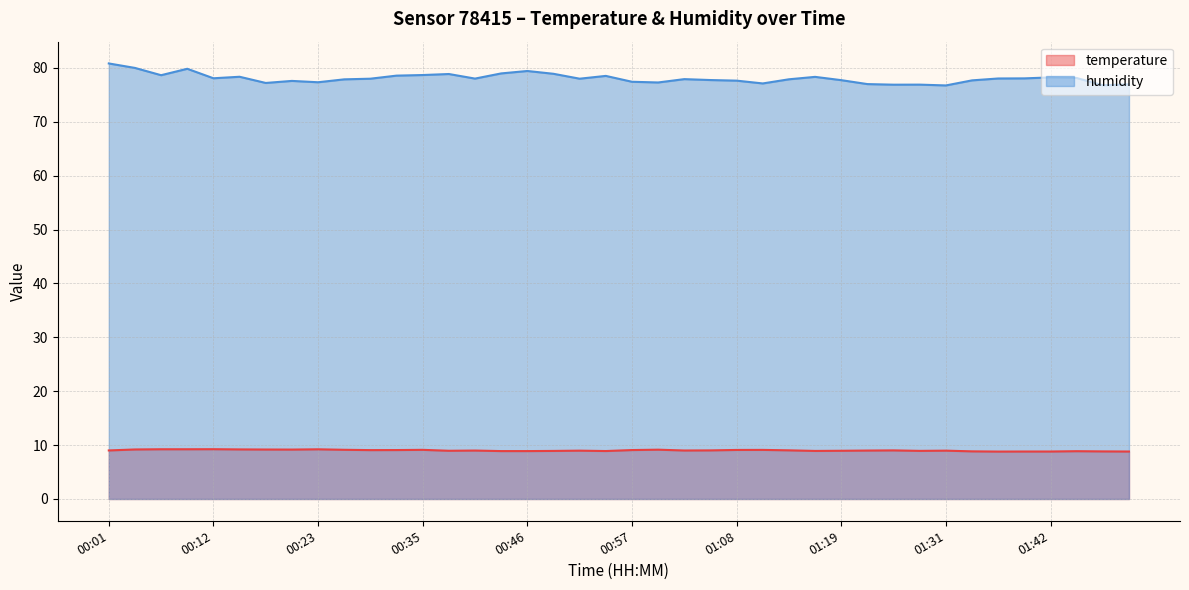

What is the spread (max minus min) of values at 01:05?

68.7